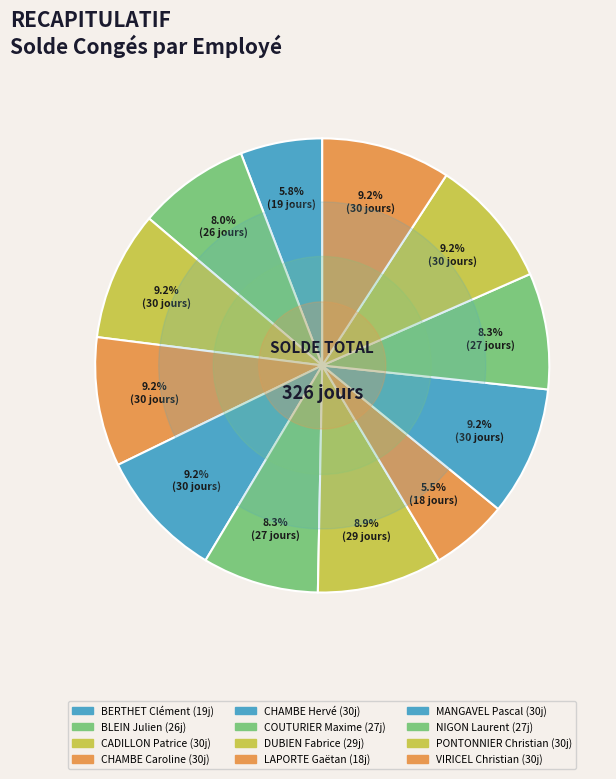

How many slices are in this pie chart?

12